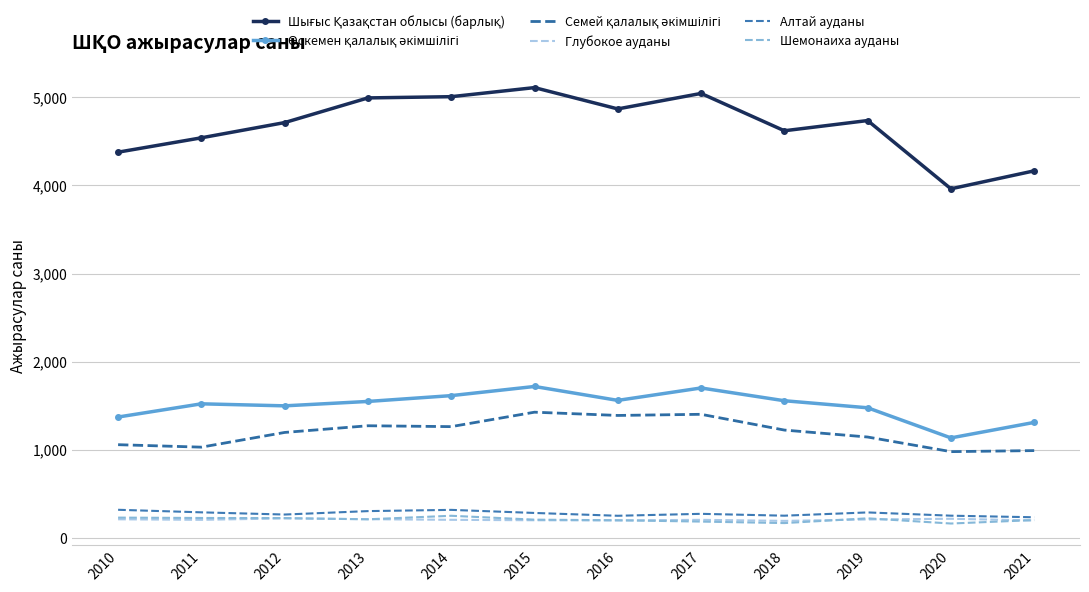

The Глубокое ауданы series shows 333 at 2017. True or false?

False